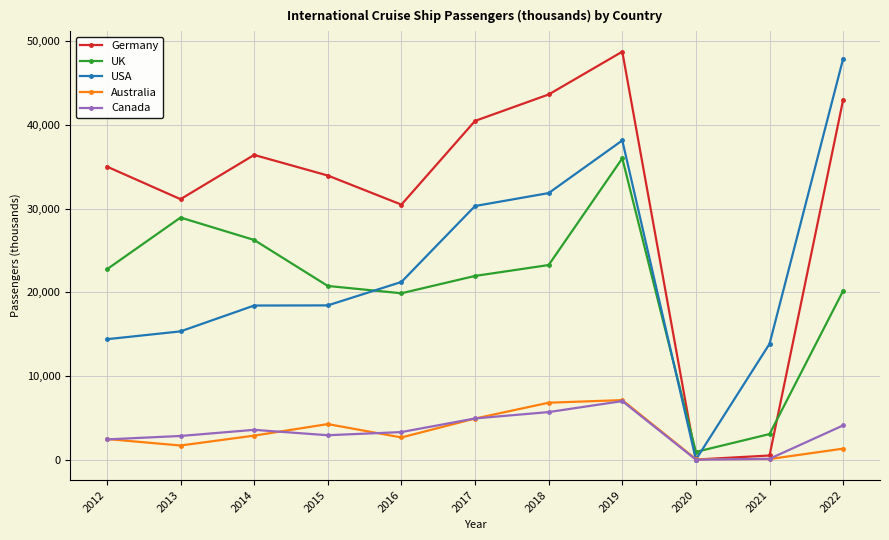

At how many categories does at least one series exceed 37446?

4